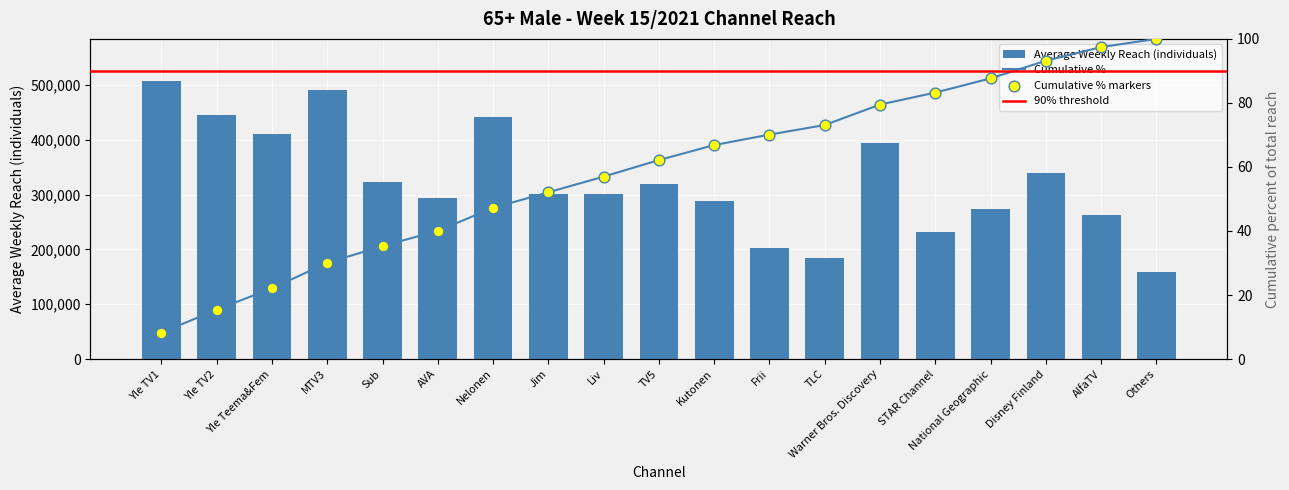

What is the change in value from Yle Teema&Fem to Disney Finland?

-71000